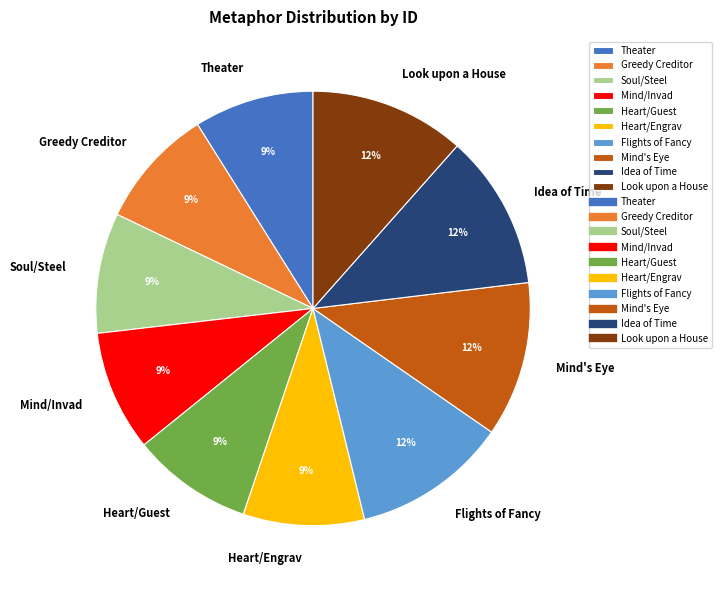

How many segments does this pie chart have?

10